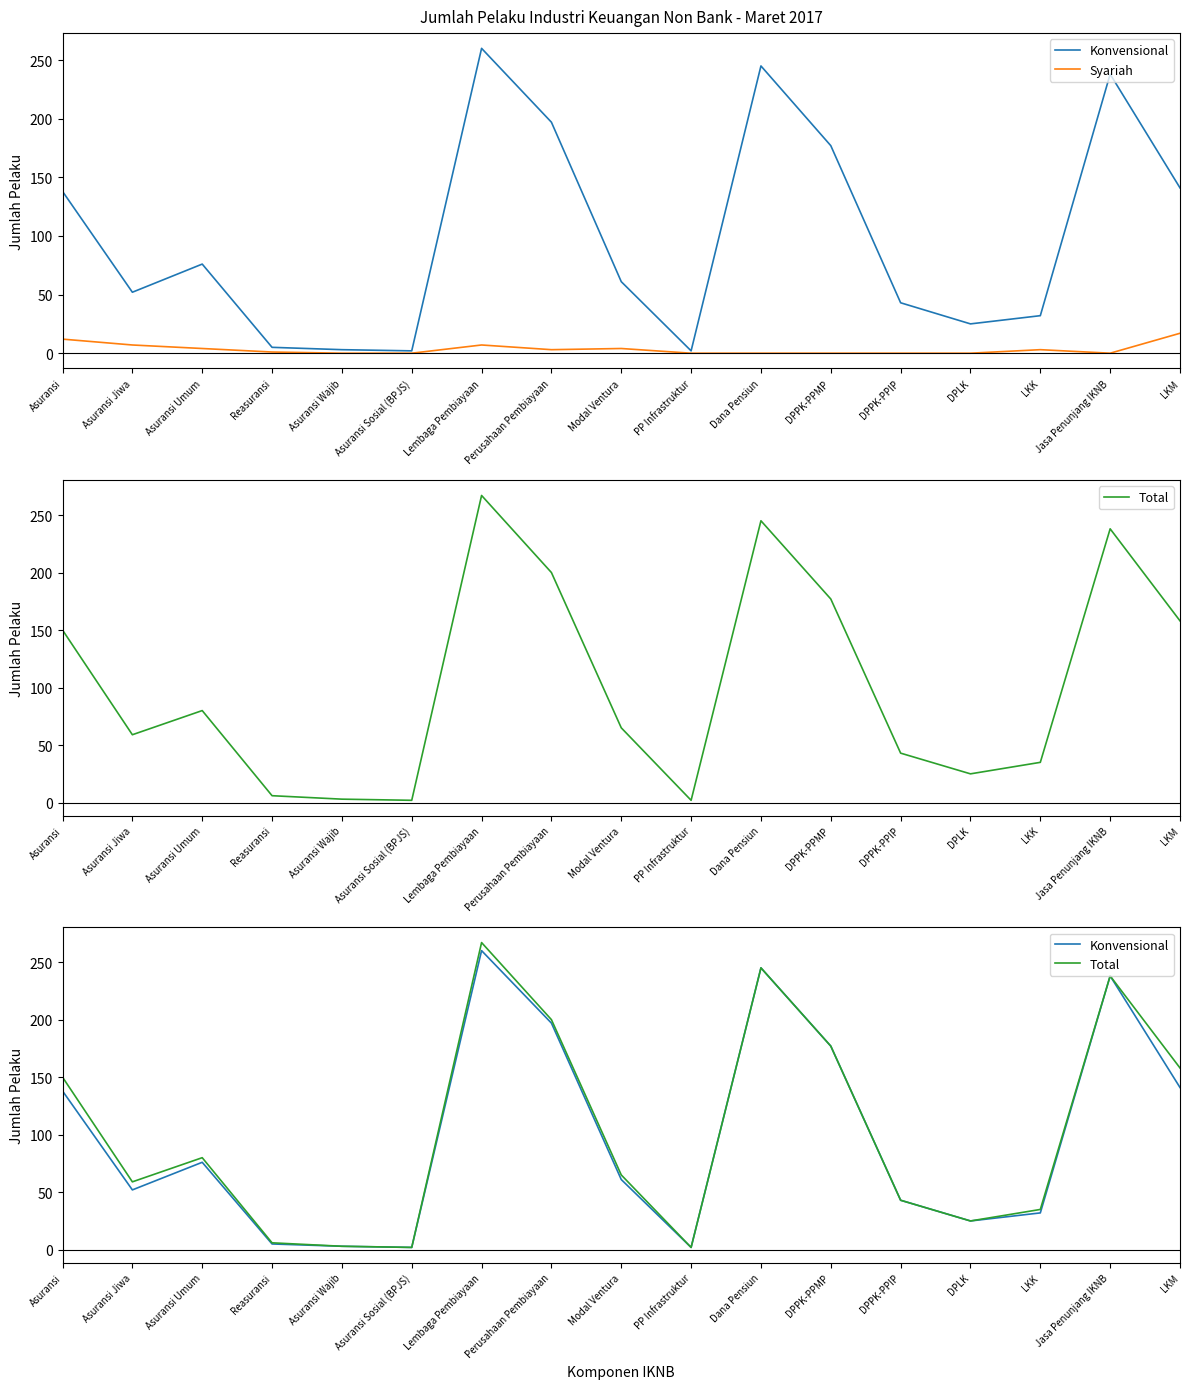

What is the difference between the maximum and minimum values in the Konvensional series?

258